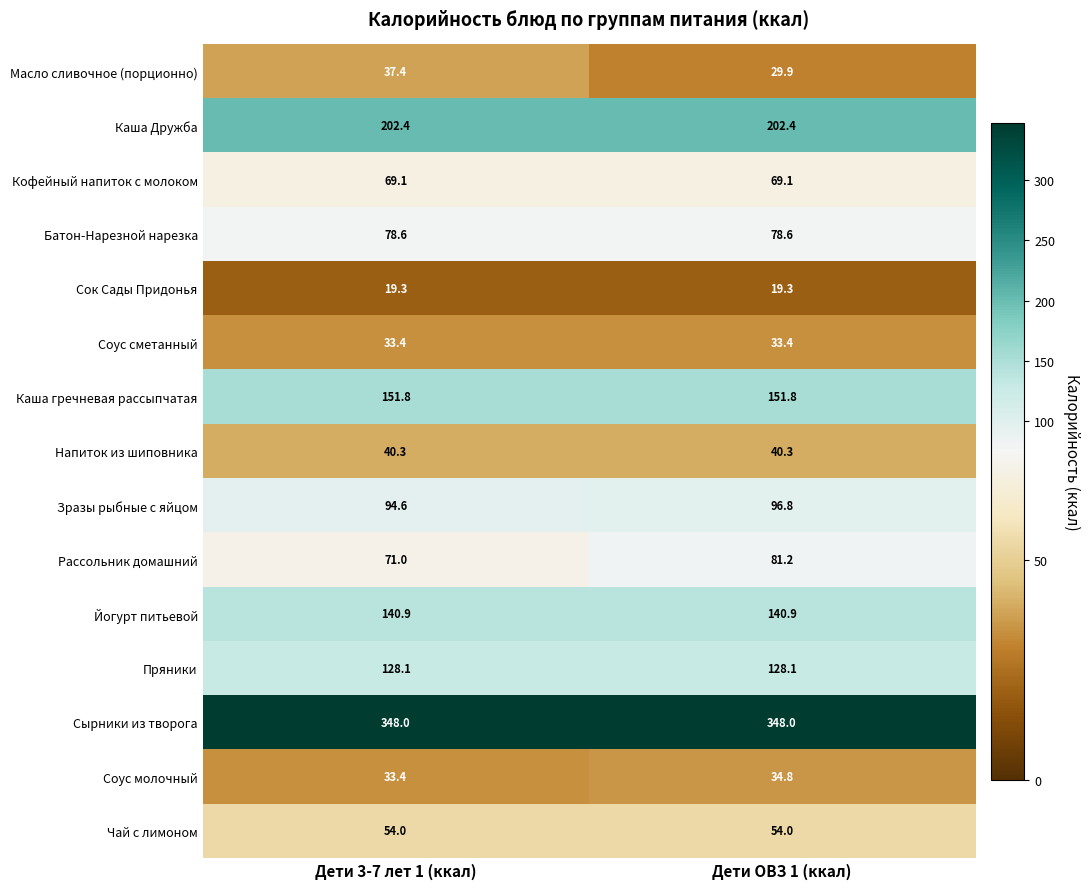

What is the total value across all series at Дети 3-7 лет 1 (ккал)?

1502.3